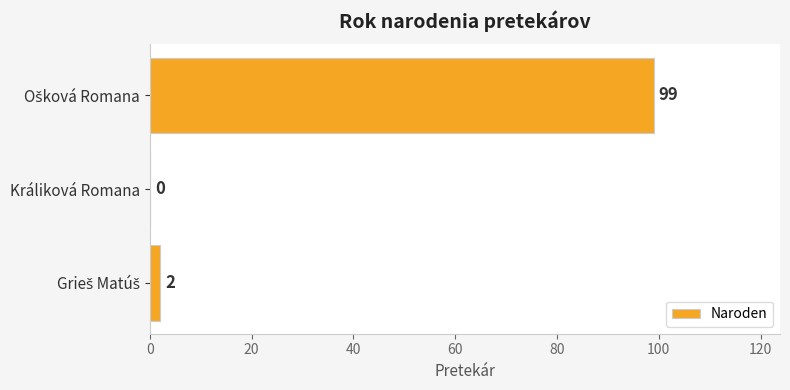

The chart shows a value of 0 at Králiková Romana. True or false?

True